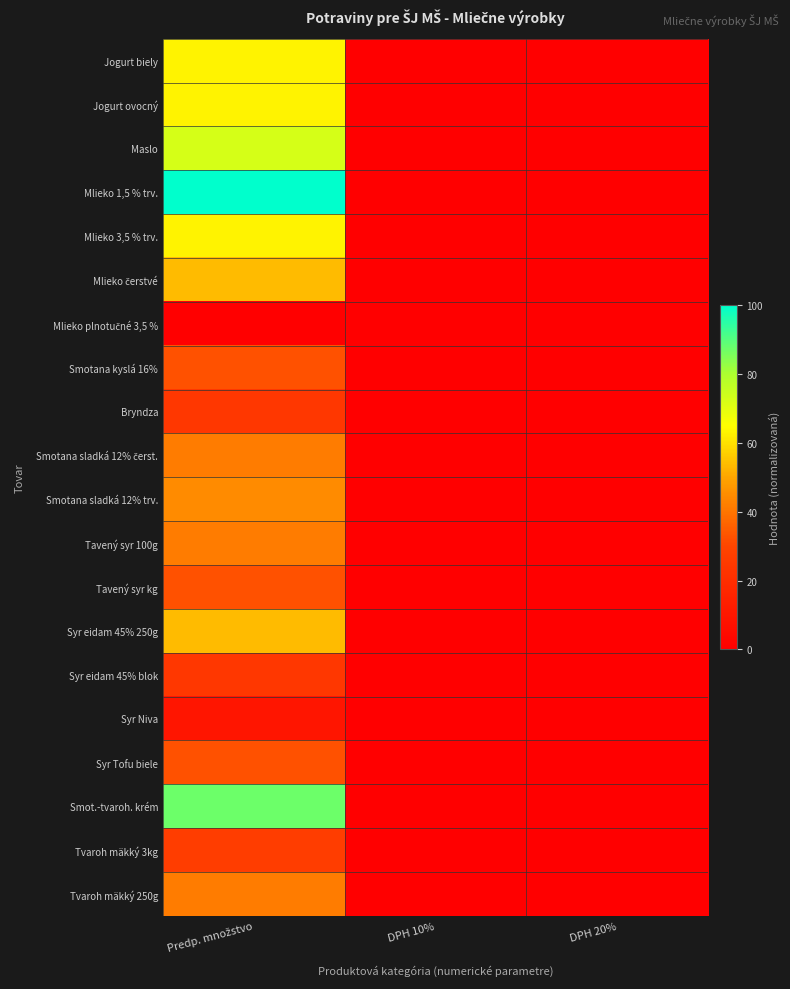

How many categories are shown in the chart?

3